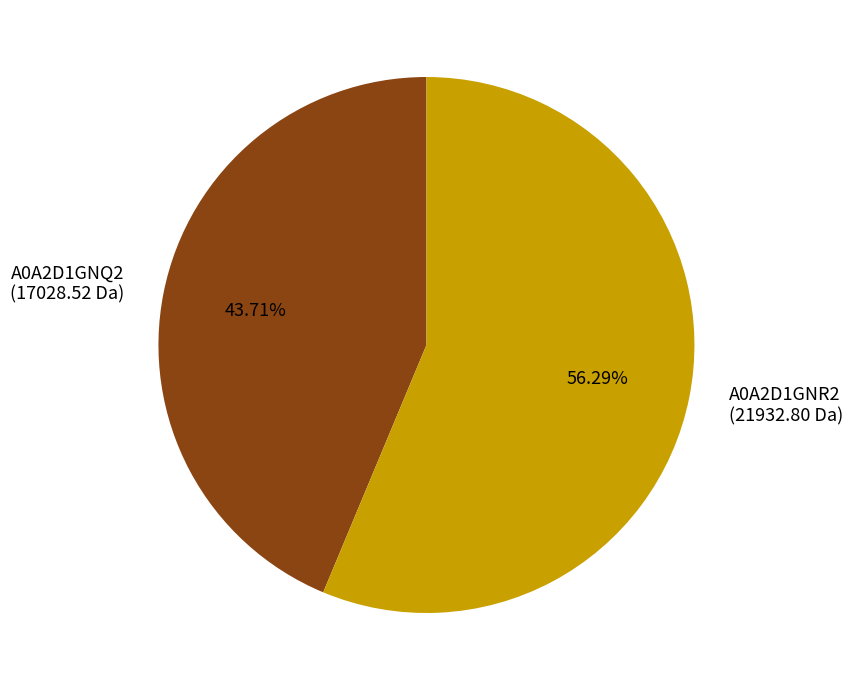

How many segments does this pie chart have?

2